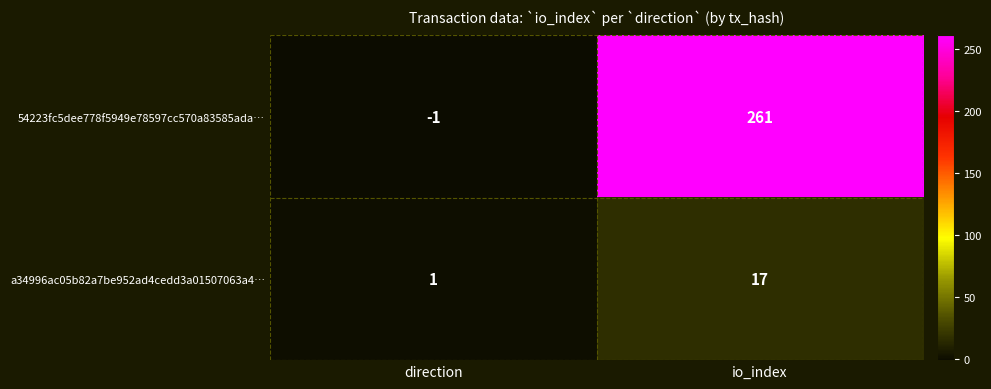

At direction, list the series in order from smallest to largest.

54223fc5dee778f5949e78597cc570a83585ada…, a34996ac05b82a7be952ad4cedd3a01507063a4…